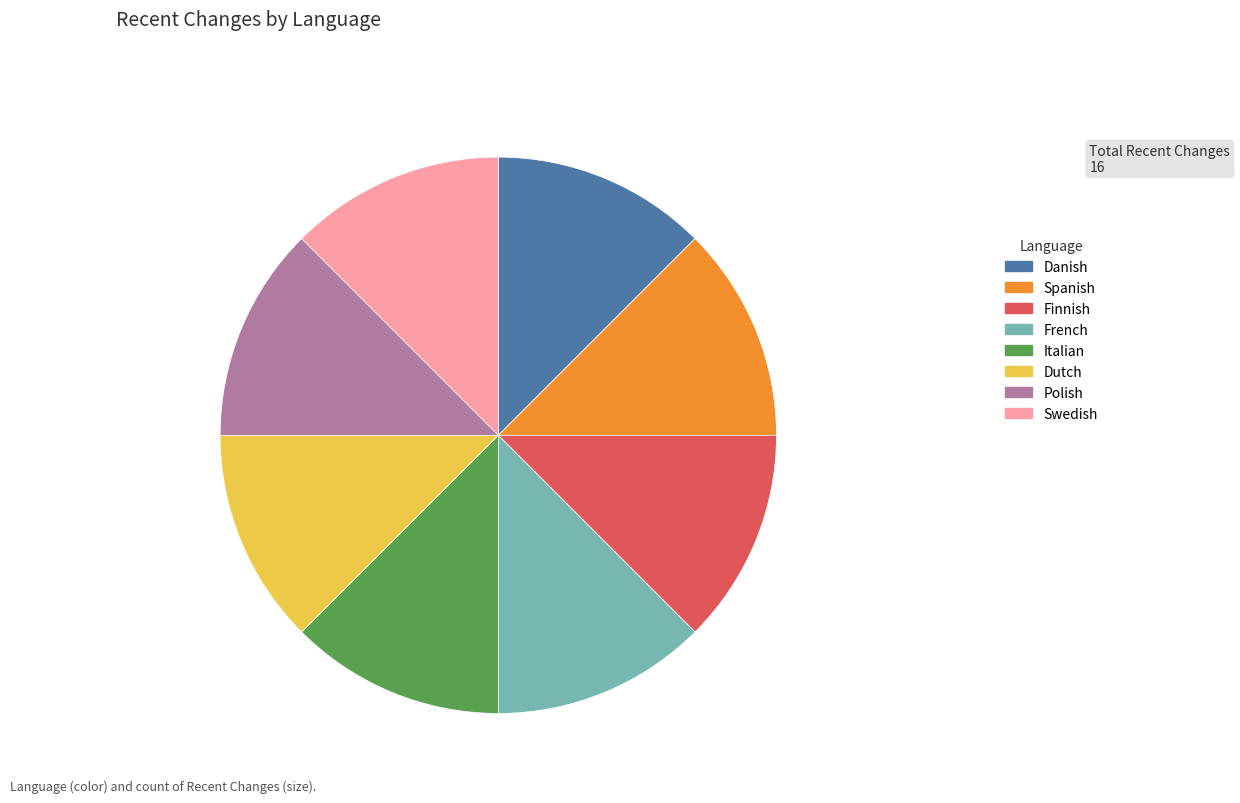

How many segments does this pie chart have?

8